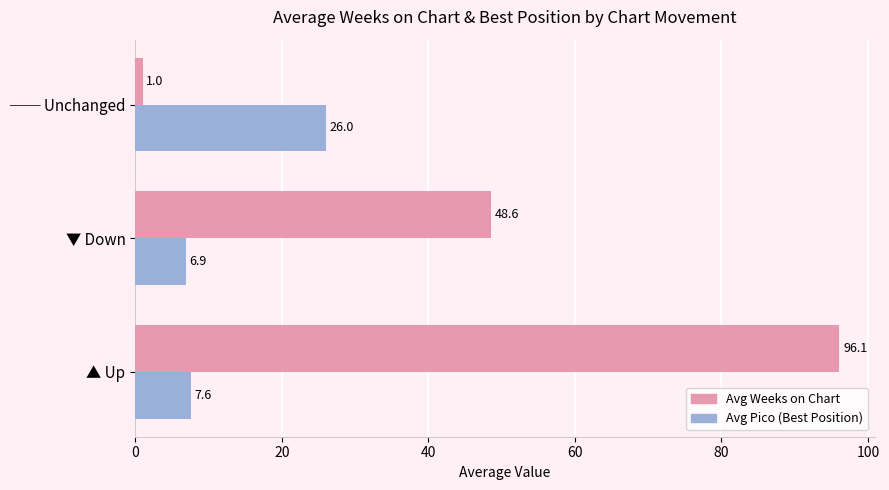

What is the greatest value displayed?

96.1